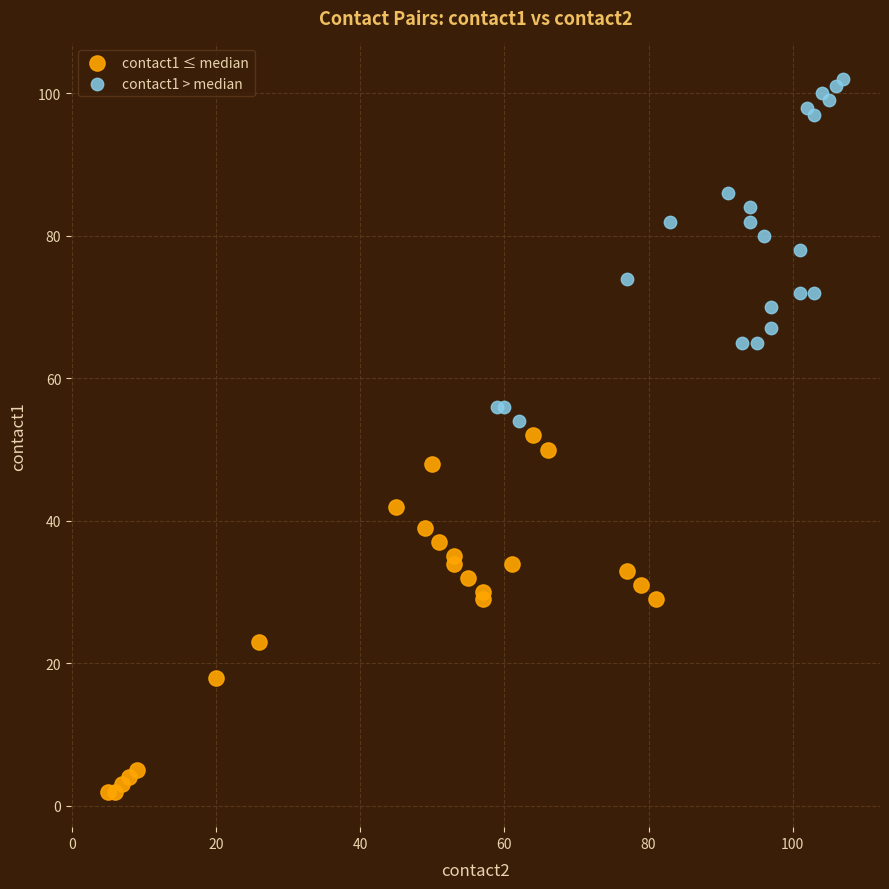

Which series contains the highest Y value?

contact1 > median